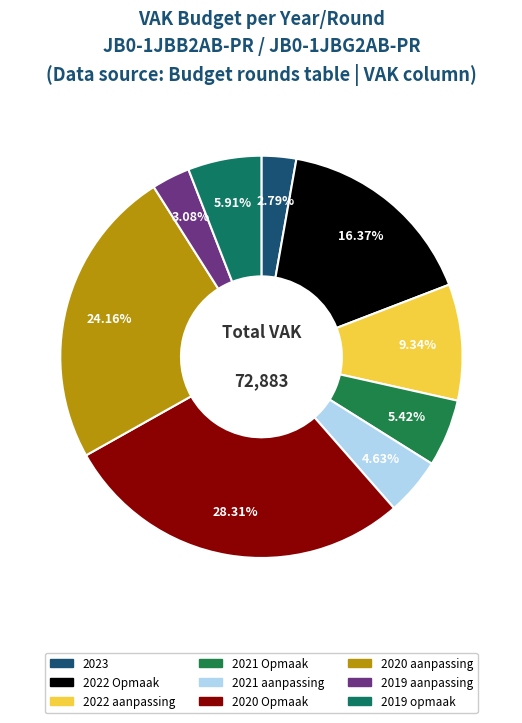

Between 2020 aanpassing and 2023, which is larger?

2020 aanpassing